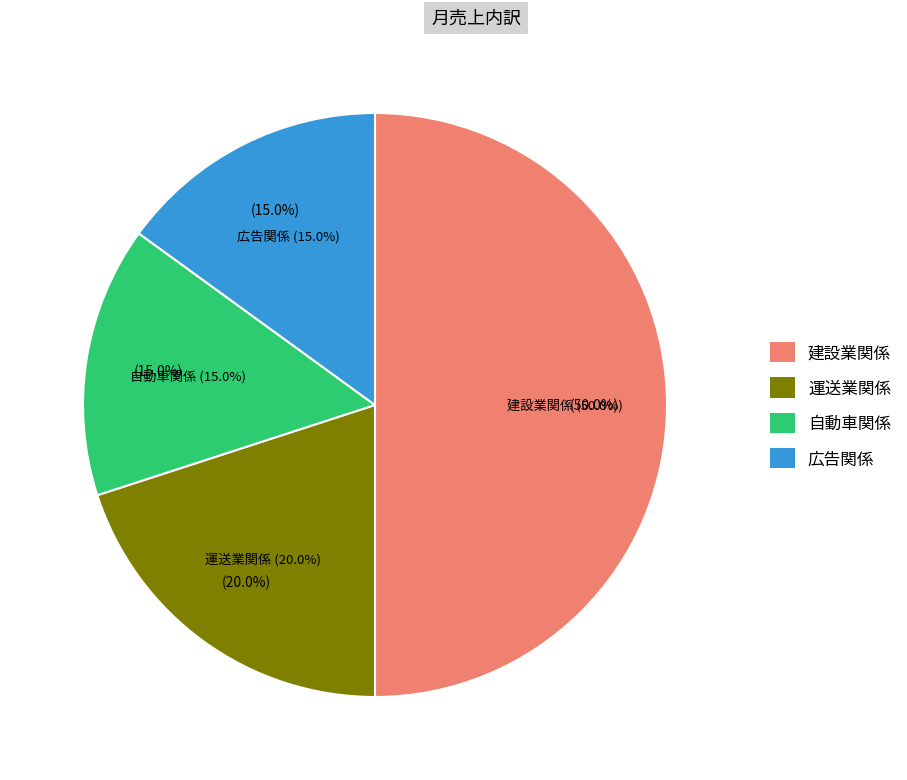

How many segments does this pie chart have?

4